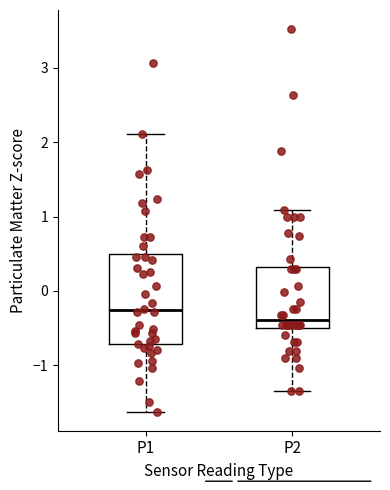

Which box is the tallest, from its lower edge to its upper edge?

P1